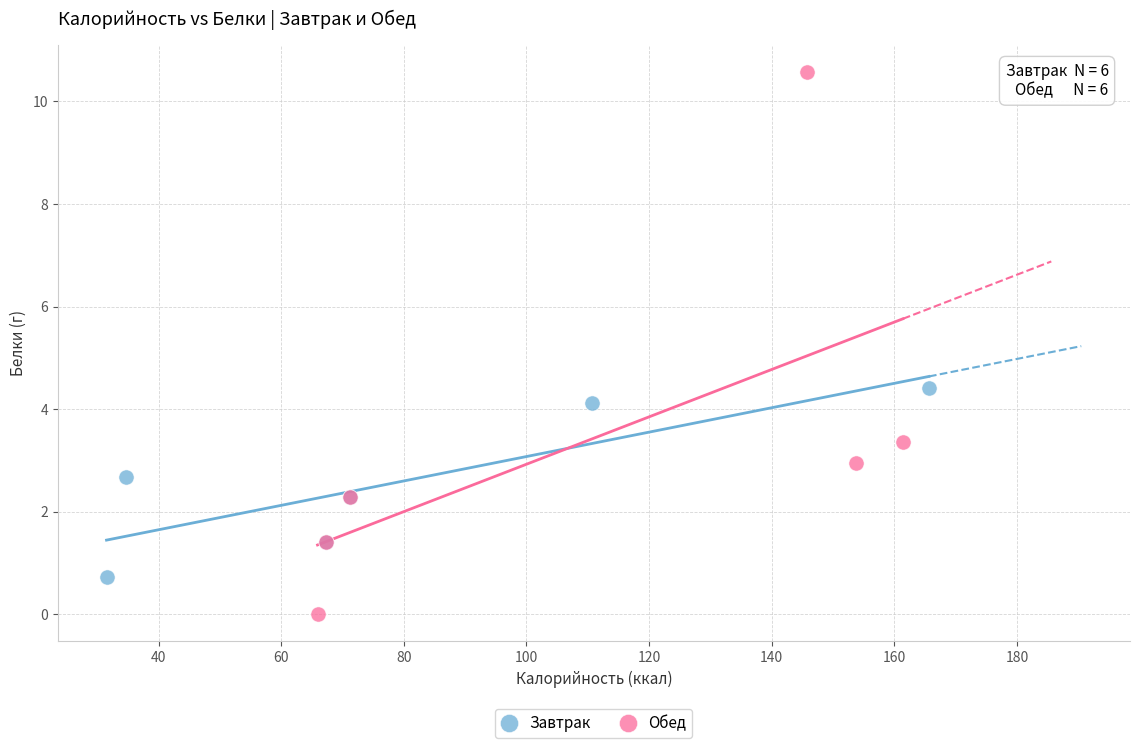

Which series has the largest Y range (max minus min)?

Обед